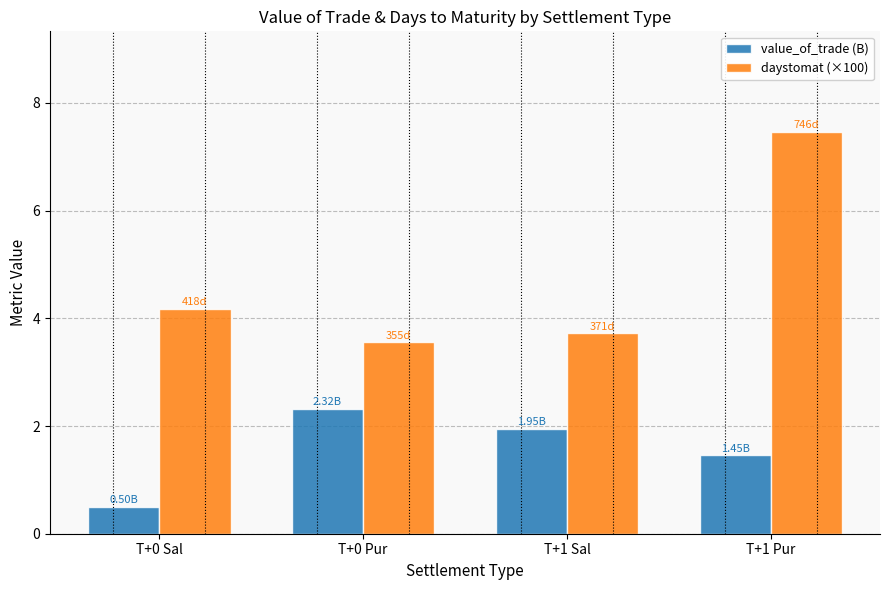

What are all the series names shown in the legend?

value_of_trade (B), daystomat (×100)